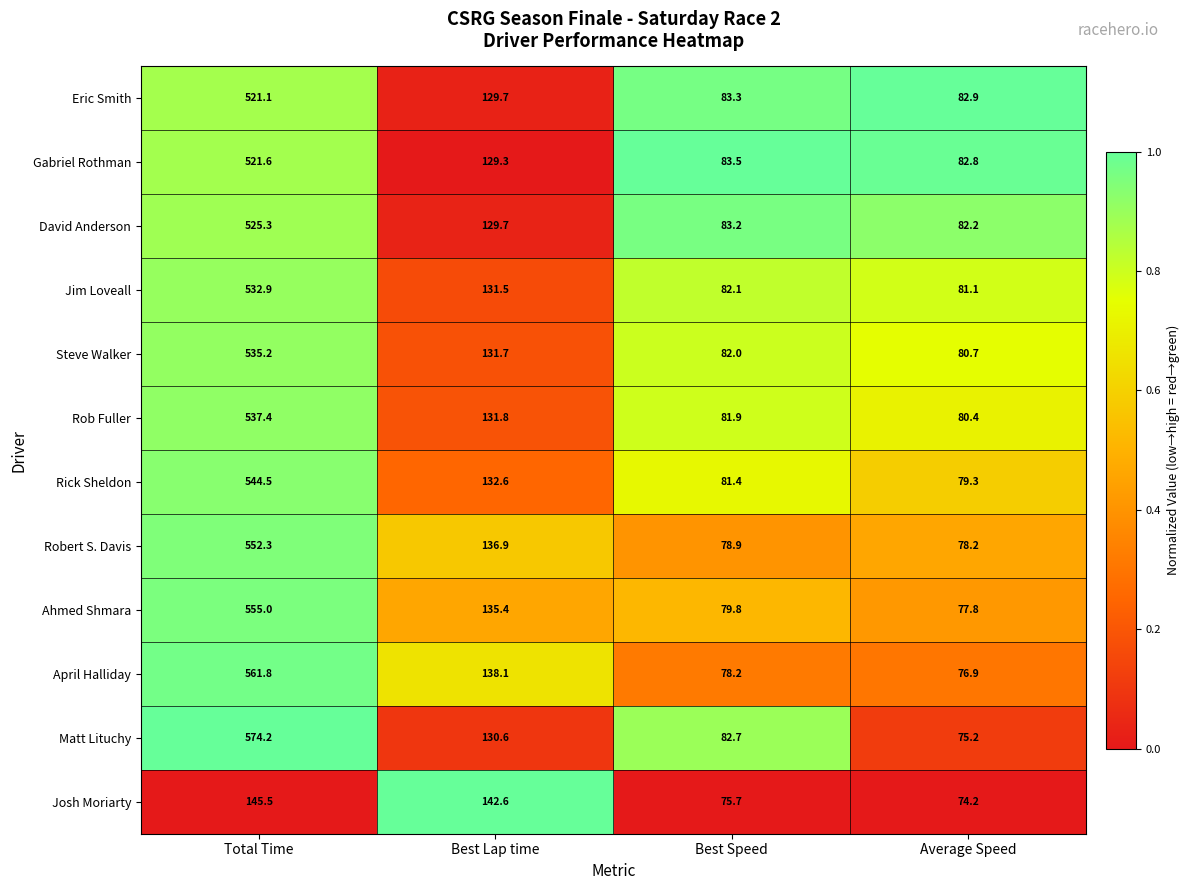

What is the sum of the Eric Smith values at Average Speed and Best Lap time?

212.6